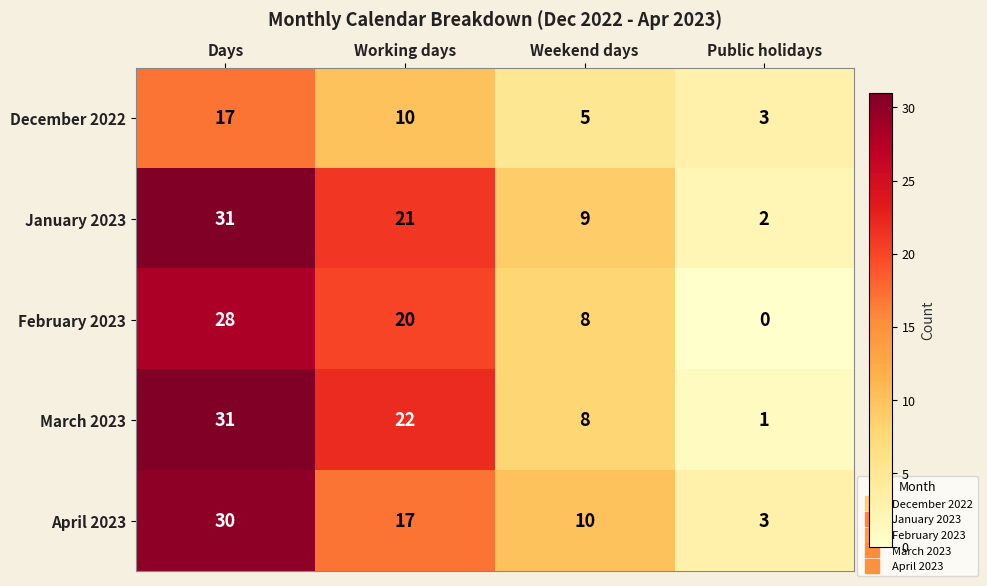

What is the difference between the December 2022 values at Working days and Public holidays?

7